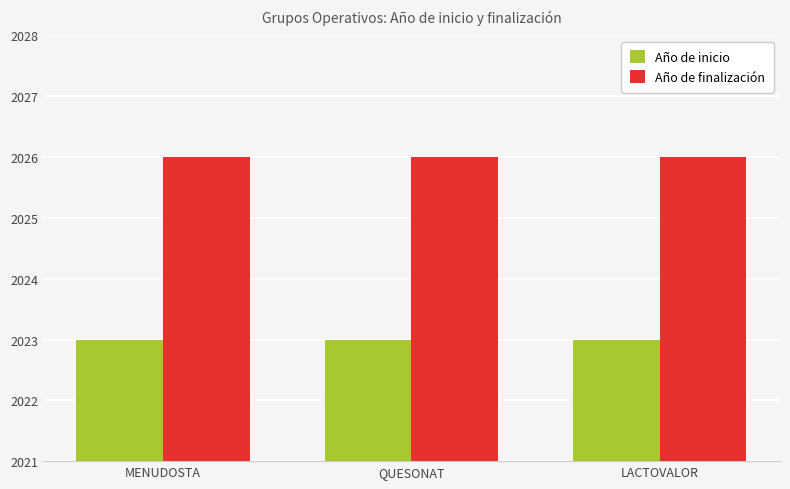

What is the label of the 3rd bar from the left?

LACTOVALOR